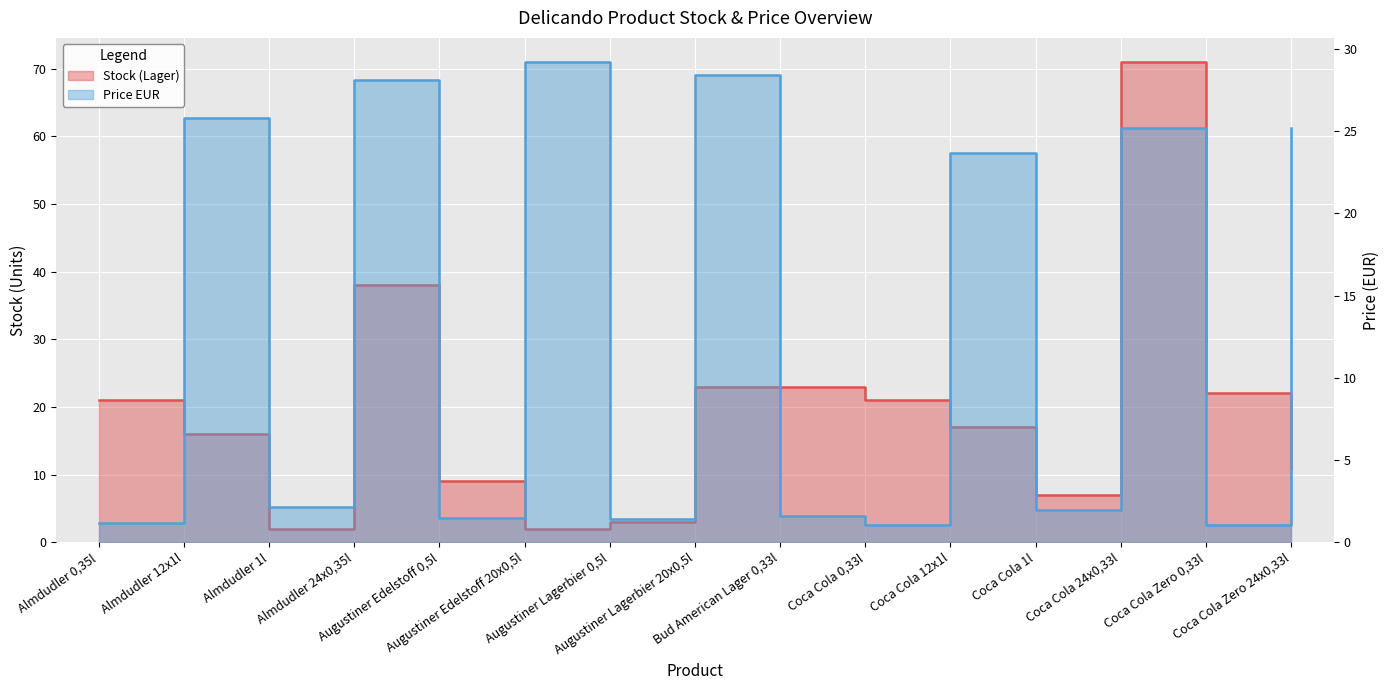

What value does the Price EUR series have at Almdudler 24x0,35l?

28.1